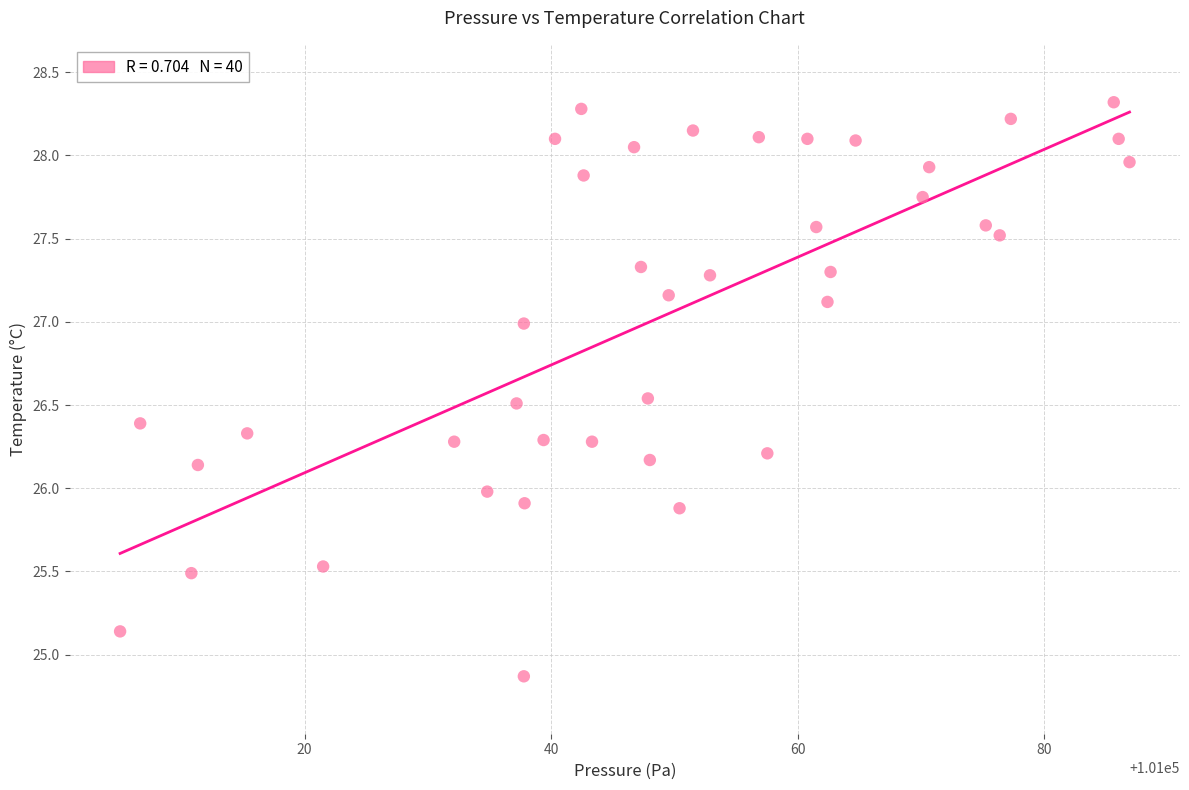

What is the range of X values (max minus min)?

81.9